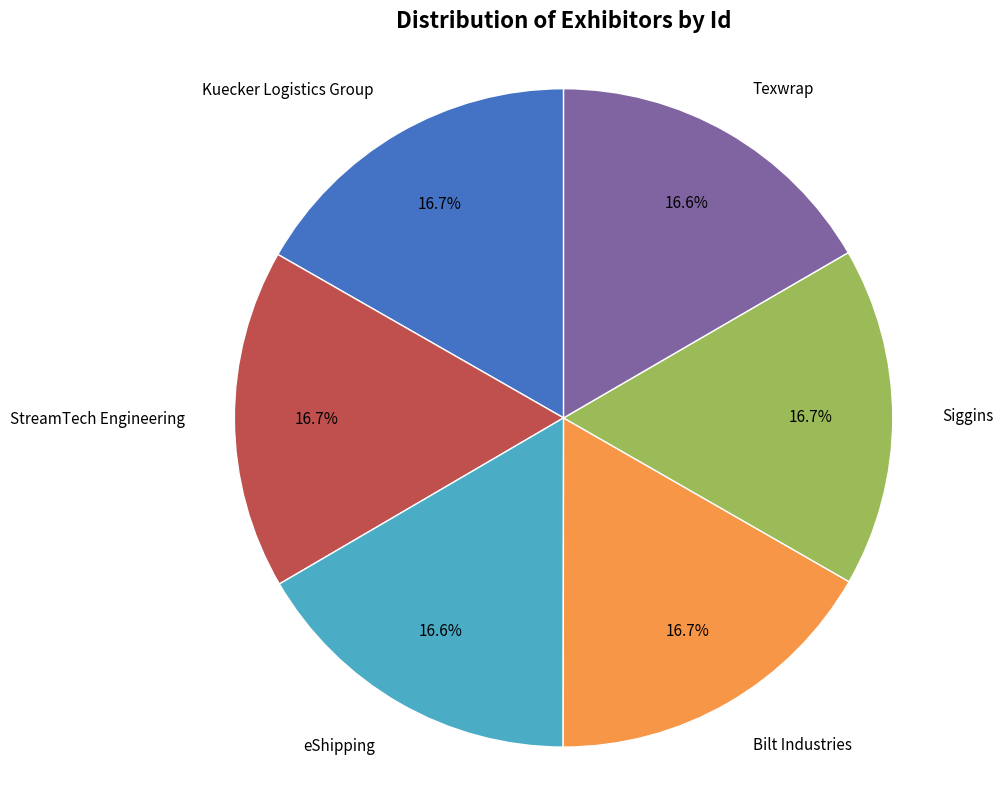

Is there a majority slice in this chart?

No